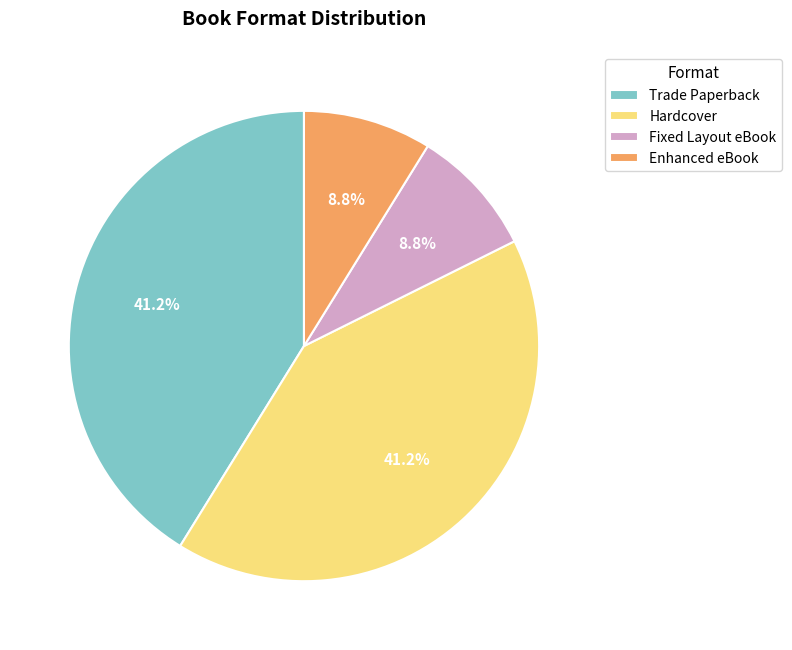

Which has a higher value, Trade Paperback or Enhanced eBook?

Trade Paperback